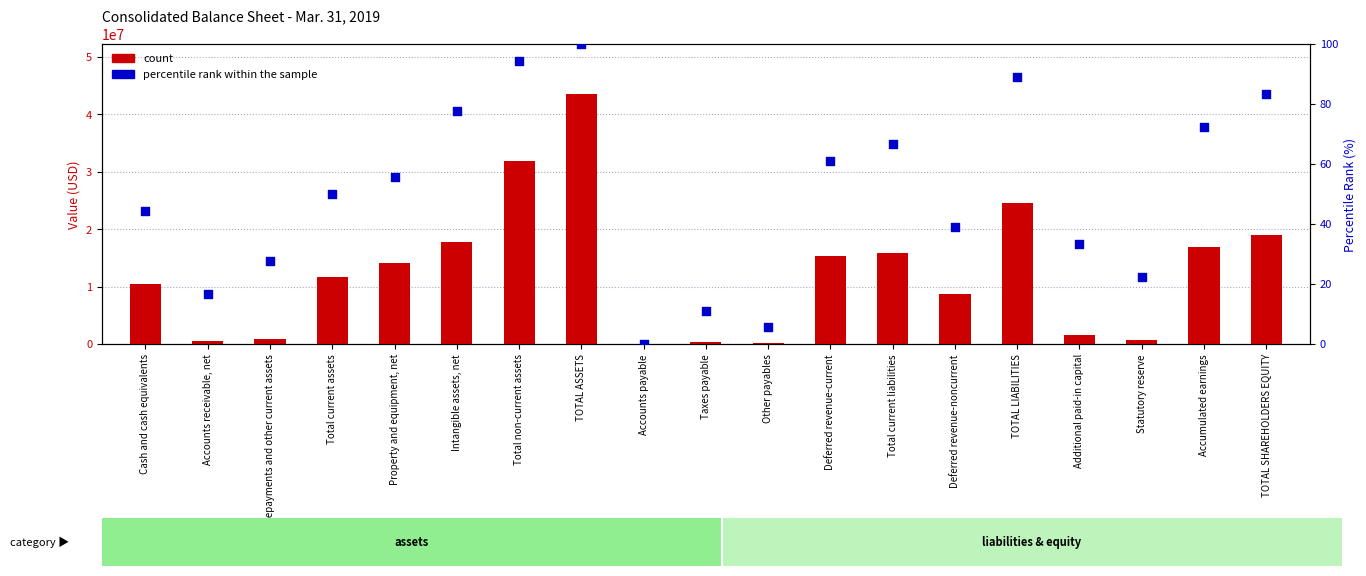

Which series has the largest total across all categories?

count